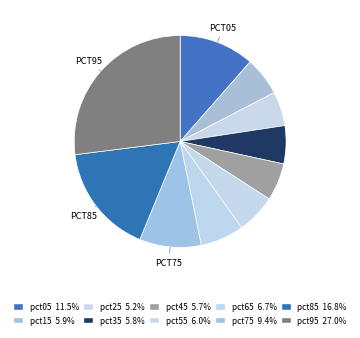

How many segments does this pie chart have?

10